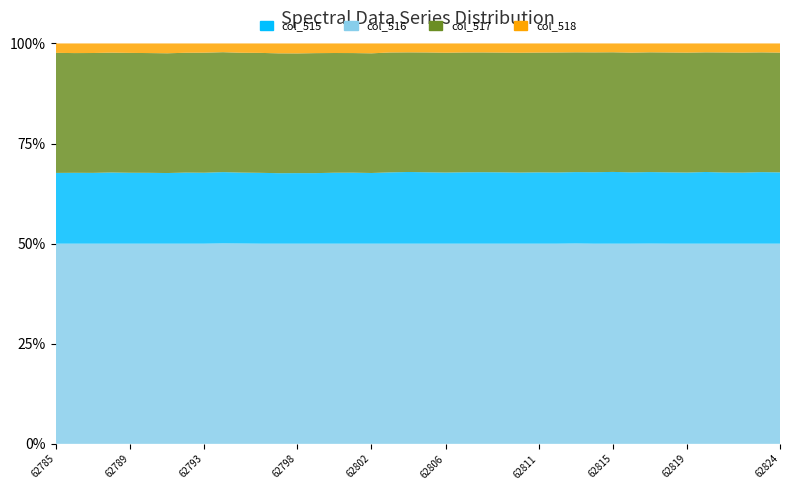

Reading left to right, transcribe all the data shown in this chart.

col_515: 62785=23154	62786=23189	62787=23168	62788=23294	62789=23203	62790=23185	62791=23116	62792=23259	62793=23216	62794=23291	62795=23188	62796=23183	62797=23067	62798=23087	62799=23088	62800=23217	62801=23236	62802=23128	62803=23332	62804=23459	62805=23360	62806=23275	62807=23363	62808=23389	62809=23348	62810=23270	62811=23337	62812=23298	62813=23337	62814=23394	62815=23481	62816=23337	62817=23394	62818=23346	62819=23277	62820=23452	62821=23285	62822=23258	62823=23416	62824=23334
col_516: 62785=39300	62786=39193	62787=39236	62788=39220	62789=39235	62790=39201	62791=39199	62792=39219	62793=39296	62794=39201	62795=39192	62796=39262	62797=39226	62798=39182	62799=39276	62800=39185	62801=39150	62802=39171	62803=39244	62804=39160	62805=39227	62806=39222	62807=39215	62808=39200	62809=39193	62810=39214	62811=39211	62812=39279	62813=39178	62814=39239	62815=39162	62816=39185	62817=39185	62818=39232	62819=39247	62820=39167	62821=39298	62822=39280	62823=39197	62824=39194
col_517: 62785=65535	62786=65535	62787=65535	62788=65535	62789=65535	62790=65535	62791=65535	62792=65535	62793=65535	62794=65535	62795=65535	62796=65535	62797=65535	62798=65535	62799=65535	62800=65535	62801=65535	62802=65535	62803=65535	62804=65535	62805=65535	62806=65535	62807=65535	62808=65535	62809=65535	62810=65535	62811=65535	62812=65535	62813=65535	62814=65535	62815=65535	62816=65535	62817=65535	62818=65535	62819=65535	62820=65535	62821=65535	62822=65535	62823=65535	62824=65535
col_518: 62785=3081	62786=3153	62787=3131	62788=3021	62789=3097	62790=3149	62791=3220	62792=3057	62793=3023	62794=2859	62795=3052	62796=3090	62797=3242	62798=3266	62799=3171	62800=3133	62801=3149	62802=3236	62803=2959	62804=2916	62805=2948	62806=3038	62807=2957	62808=2946	62809=2994	62810=3051	62811=2987	62812=2958	62813=2900	62814=2924	62815=2892	62816=3013	62817=2902	62818=2957	62819=3011	62820=2916	62821=2952	62822=2997	62823=2922	62824=3007